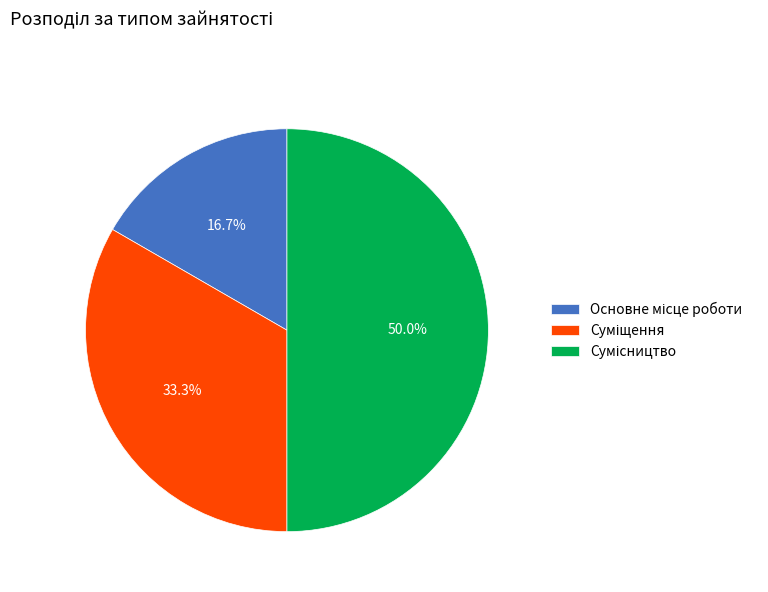

How many segments does this pie chart have?

3